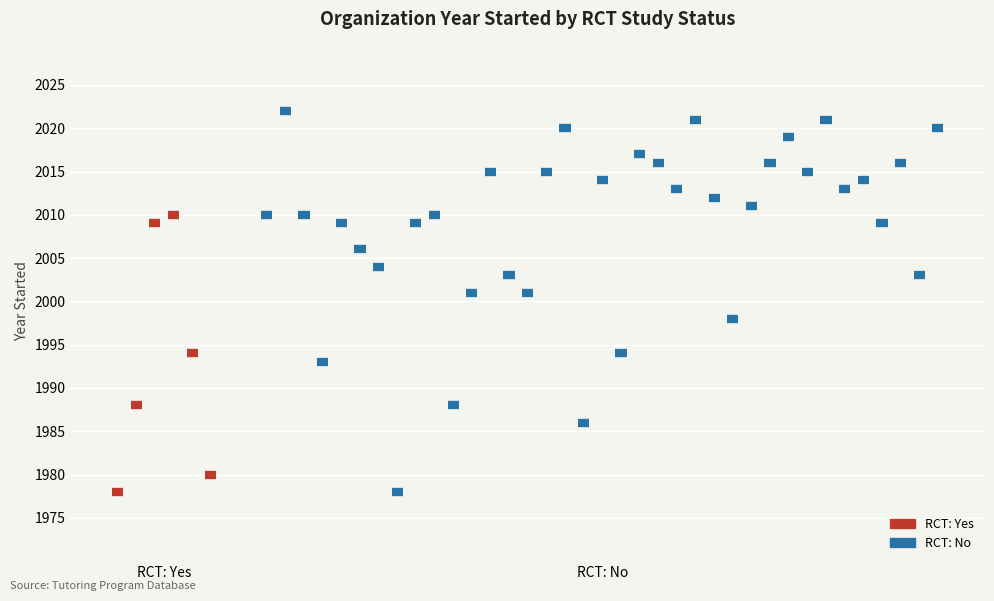

Which series changed the most between RCT: Yes and RCT: No?

RCT: Yes